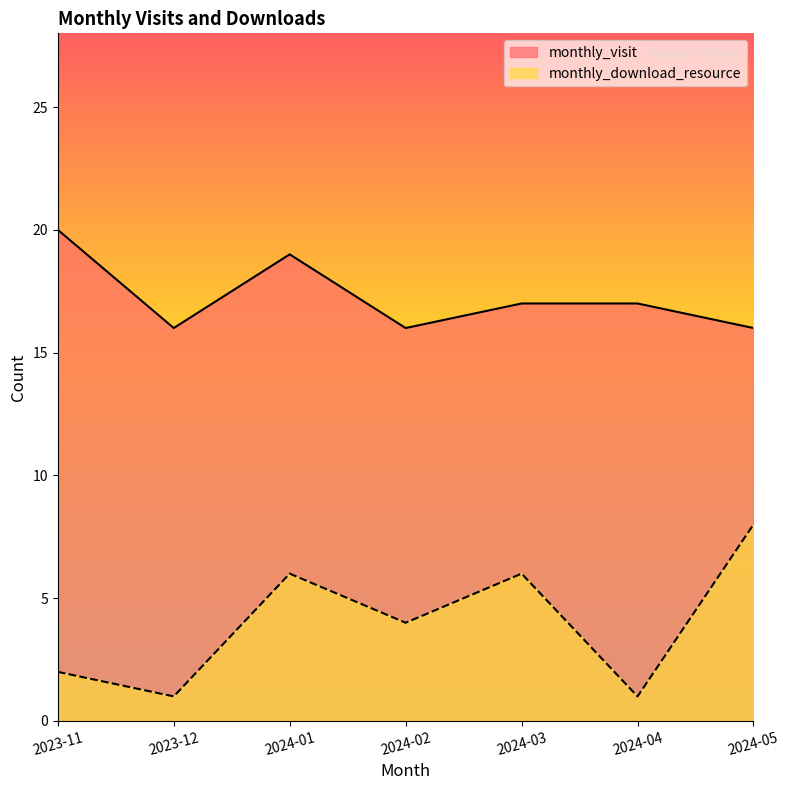

Reading right to left, list all the values displayed in this chart.

monthly_visit: 16	17	17	16	19	16	20
monthly_download_resource: 8	1	6	4	6	1	2